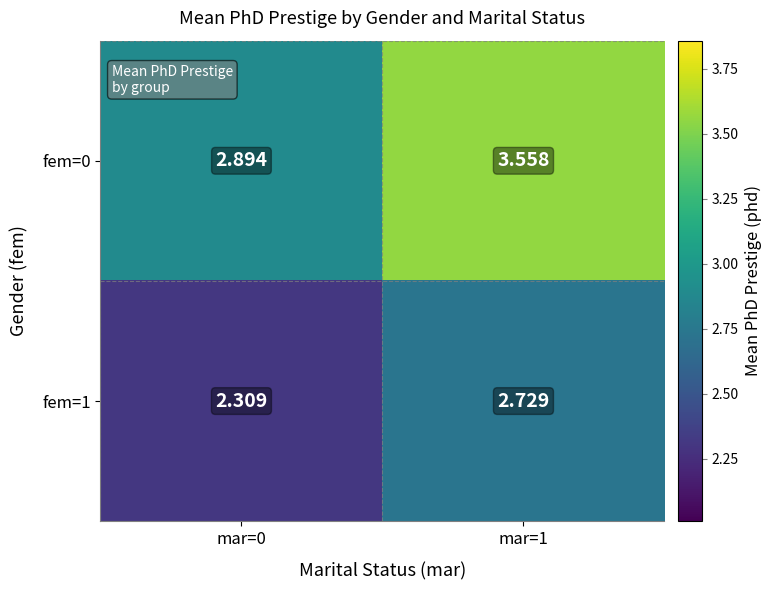

Which series has the widest spread of values?

fem=0